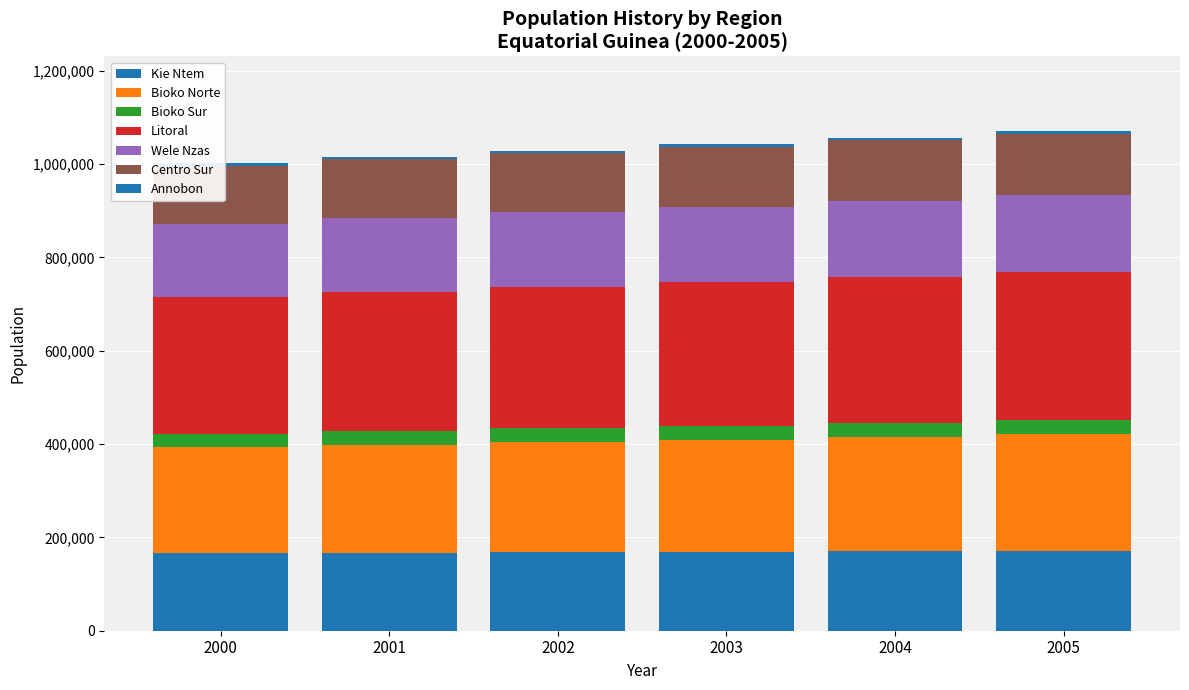

What is the difference between the Pop_2002 values at Bioko Norte and Annobon?

230725.0